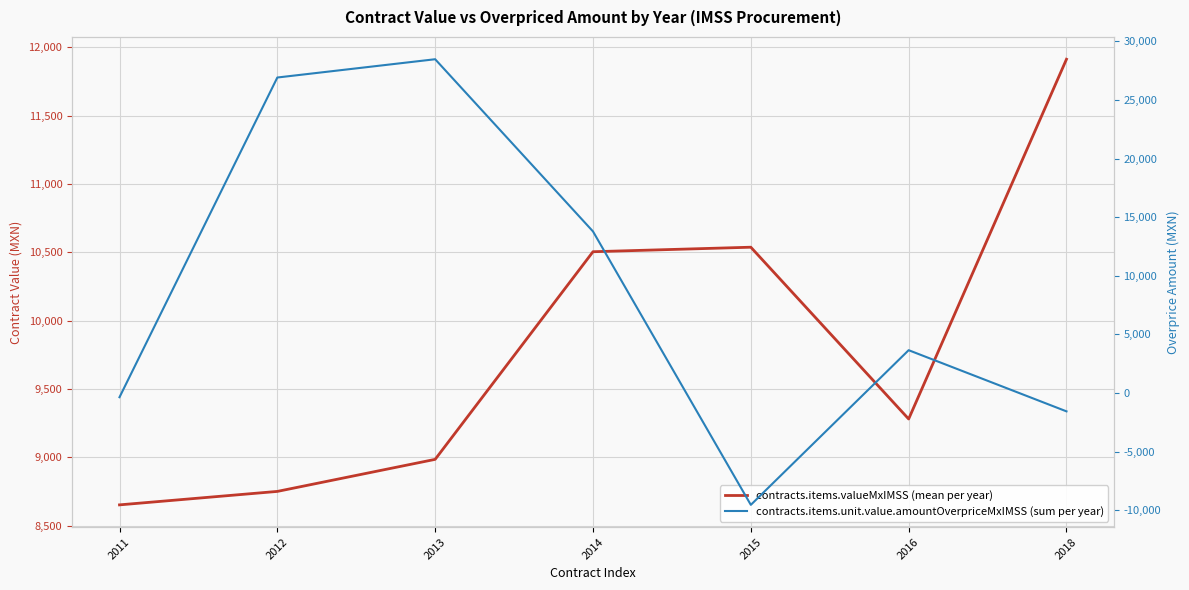

What is the sum of all contracts.items.valueMxIMSS (mean per year) values?

68619.3